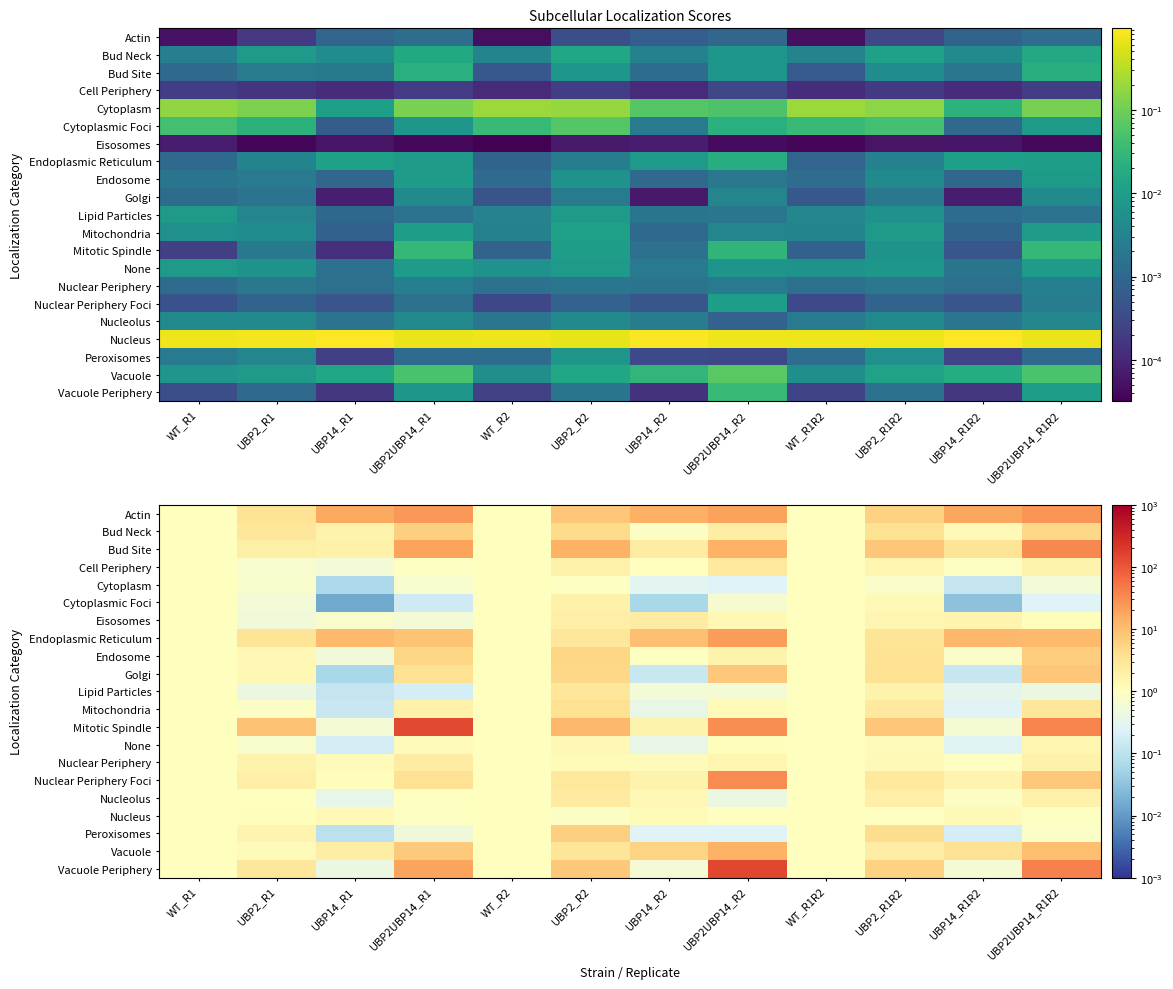

Which has a higher value, UBP14_R2 or UBP14_R1R2?

UBP14_R1R2